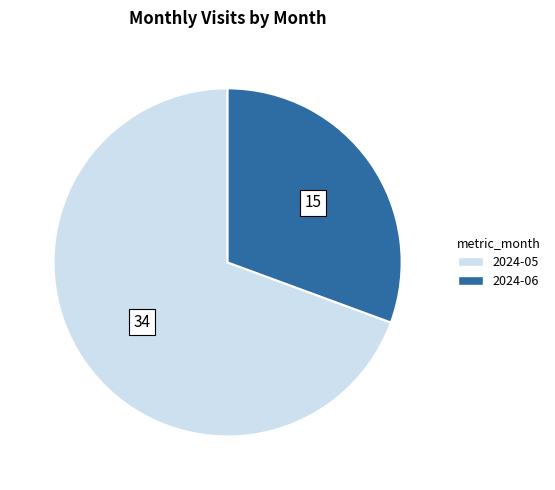

True or false: 2024-05 accounts for 55% of the total.

False